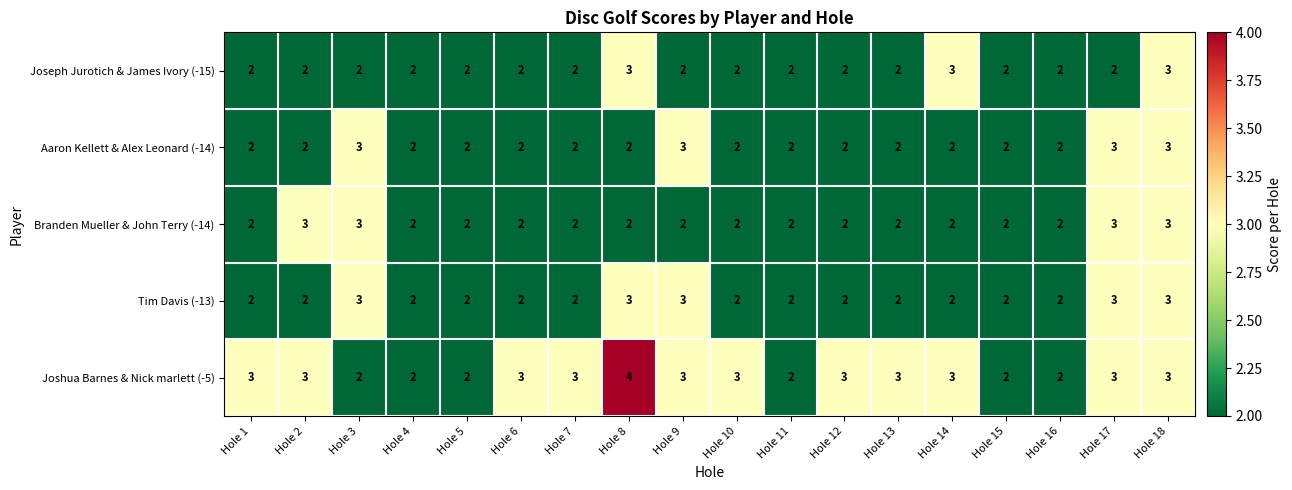

Which series has the largest total across all categories?

Joshua Barnes & Nick marlett (-5)